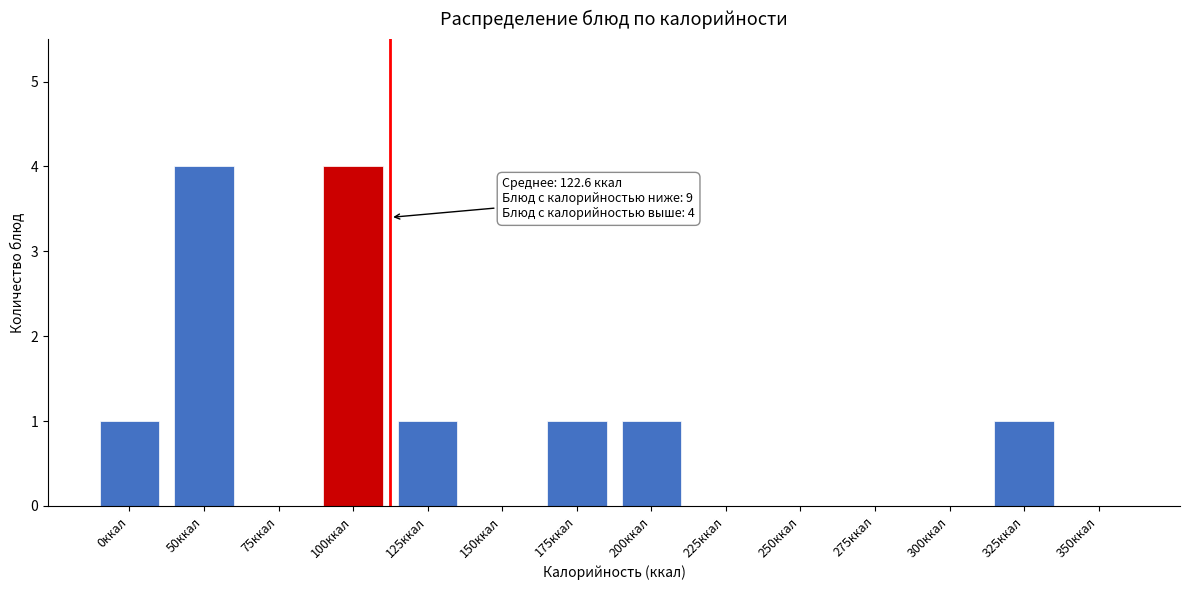

Reading left to right, transcribe all the data shown in this chart.

0ккал=1	50ккал=4	75ккал=0	100ккал=4	125ккал=1	150ккал=0	175ккал=1	200ккал=1	225ккал=0	250ккал=0	275ккал=0	300ккал=0	325ккал=1	350ккал=0